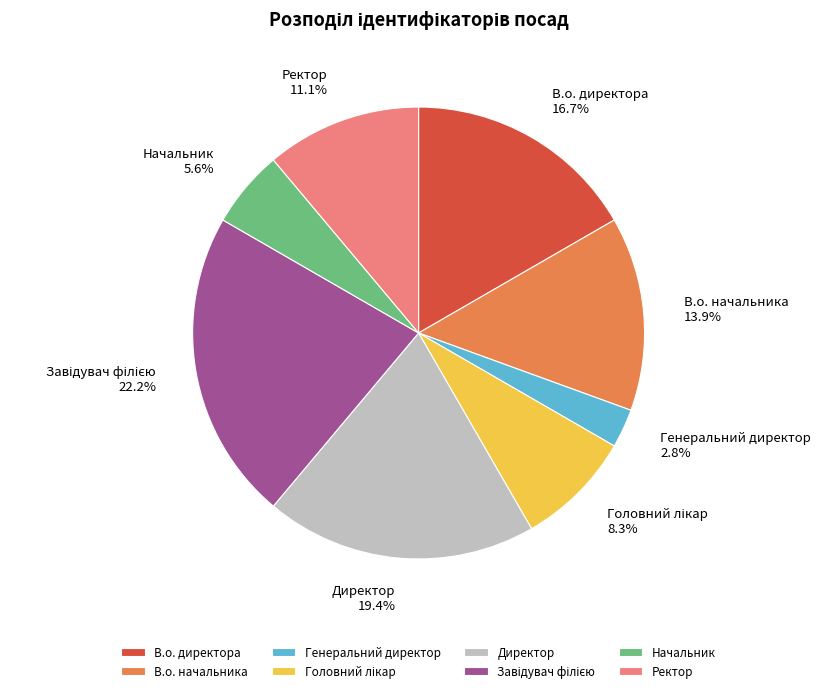

Is there any slice that represents more than half of the pie?

No